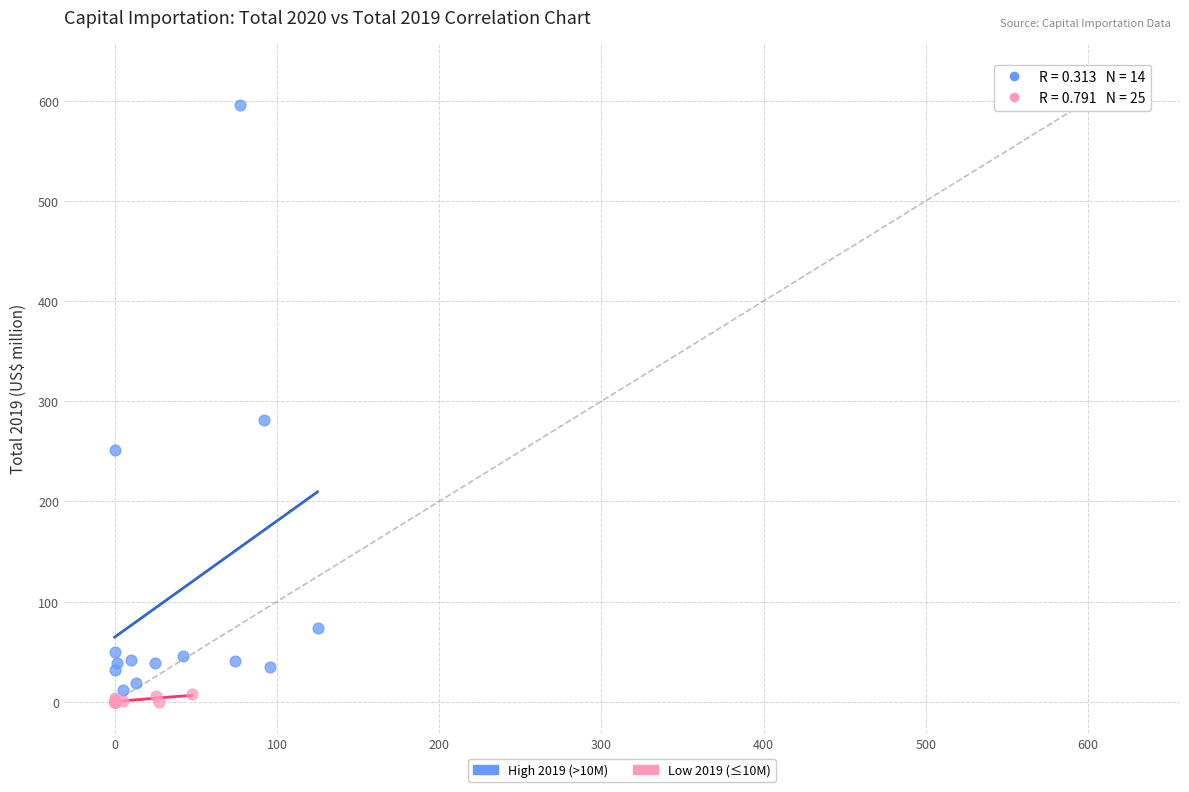

Which series reaches the maximum Y coordinate?

High 2019 (>10M)